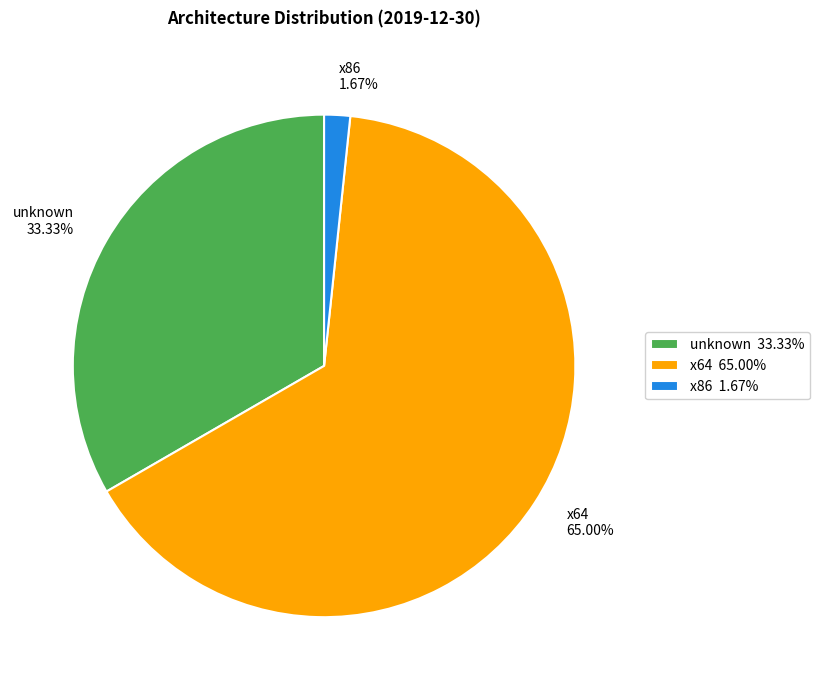

True or false: unknown accounts for 27% of the total.

False